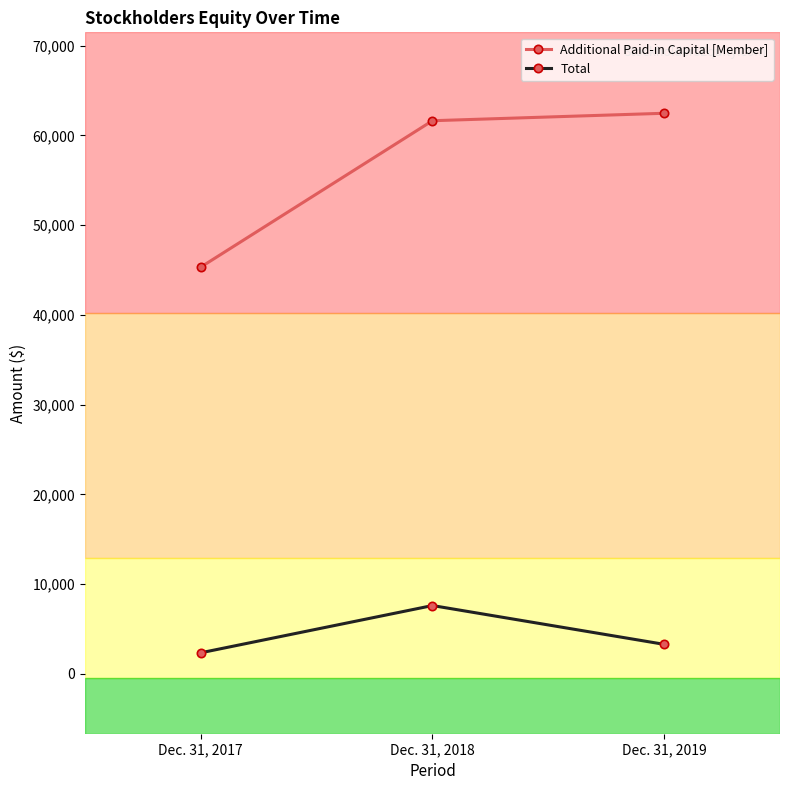

Between Dec. 31, 2018 and Dec. 31, 2019, which series saw the biggest shift?

Total